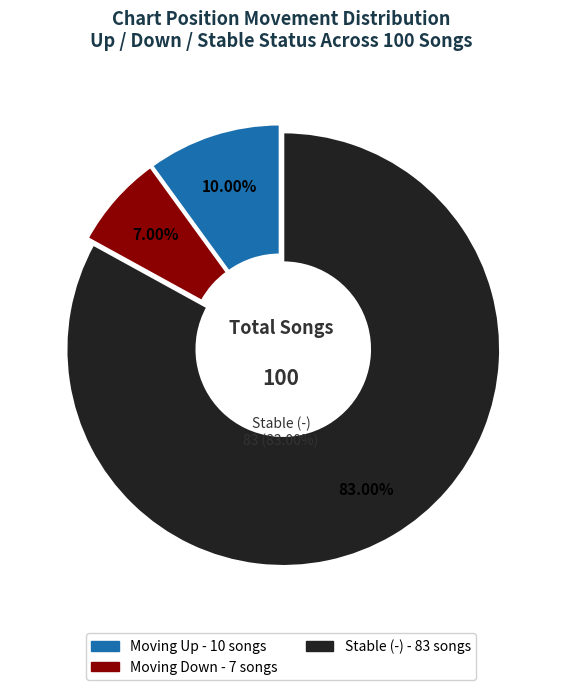

True or false: down accounts for 7% of the total.

True